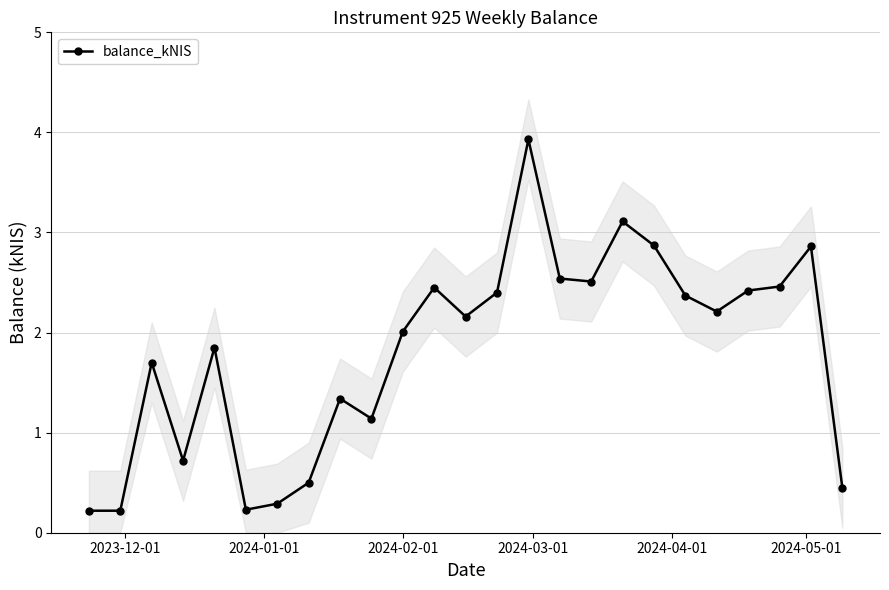

Is it true that the value at 2024-02-01 is 2.0?

True